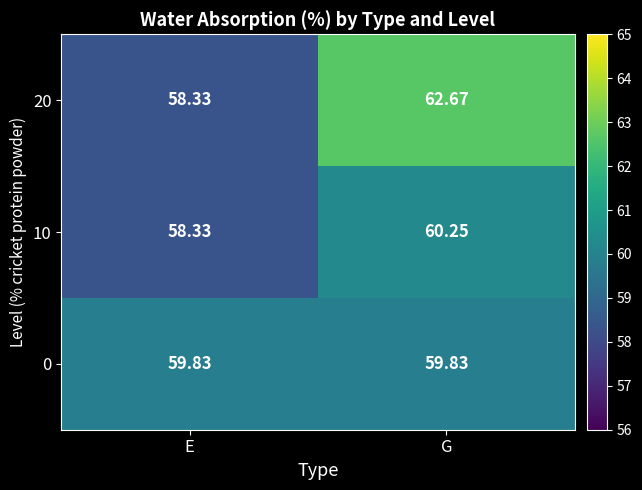

At which label is 20 closest to 60?

E